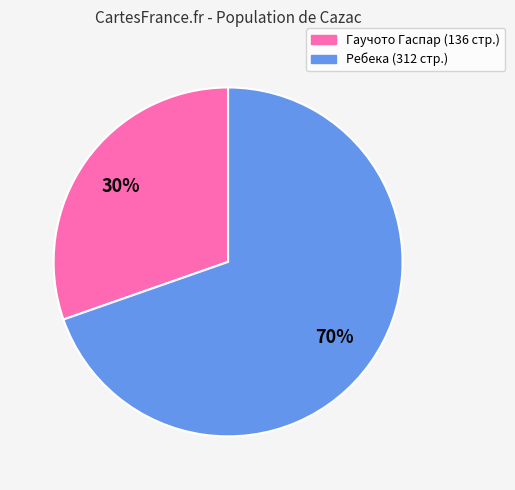

Does any single category account for the majority?

Yes